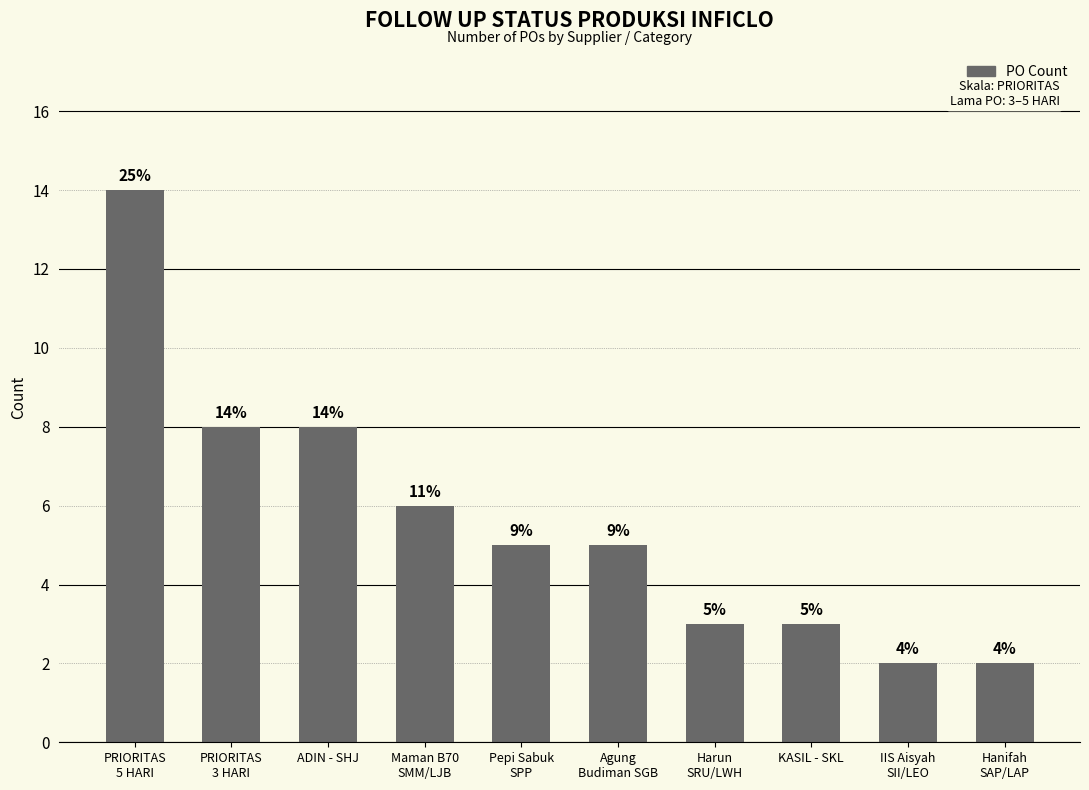

Where is the data nearest to the value 8?

PRIORITAS
3 HARI